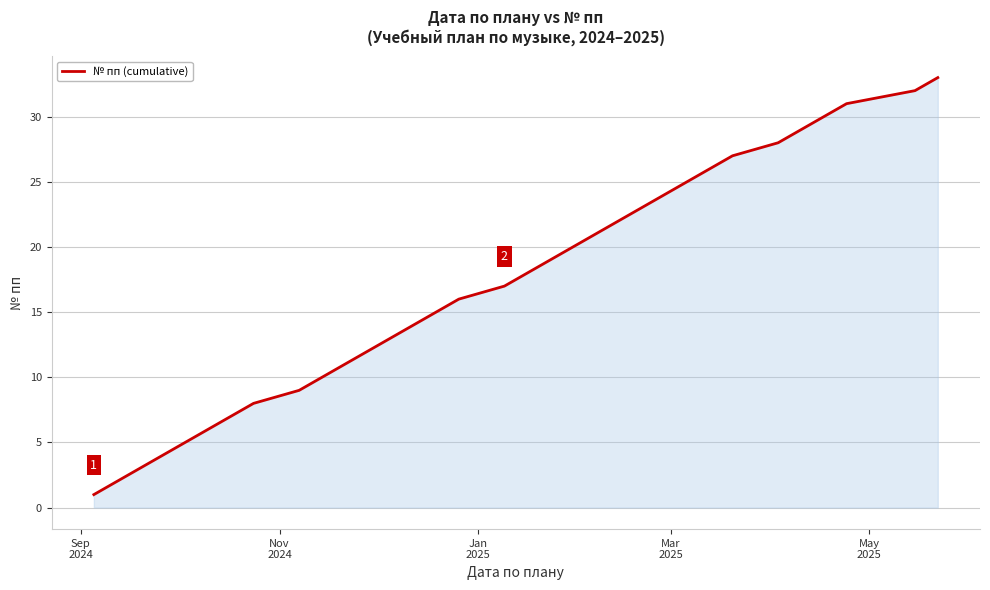

What is the difference between the second highest and minimum values?

31